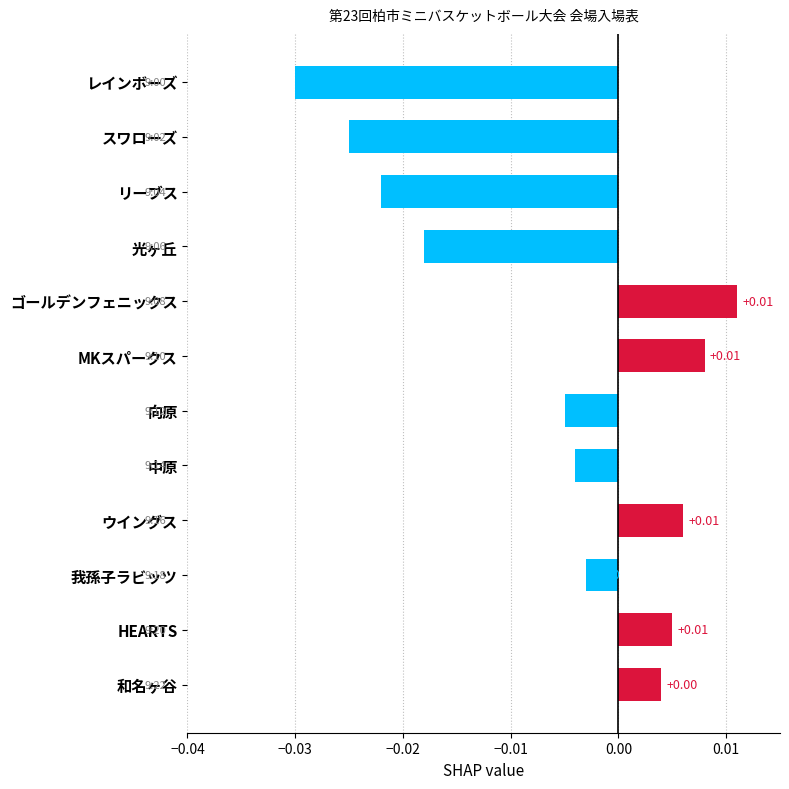

What is the label of the 3rd bar from the top?

リーブス